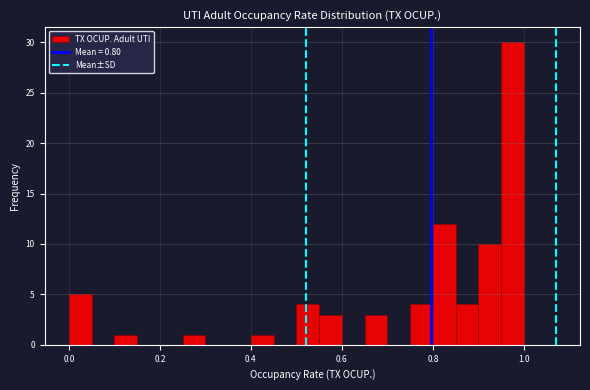

Read against the x-axis, roughly where is the centre of the tallest bar?

0.98